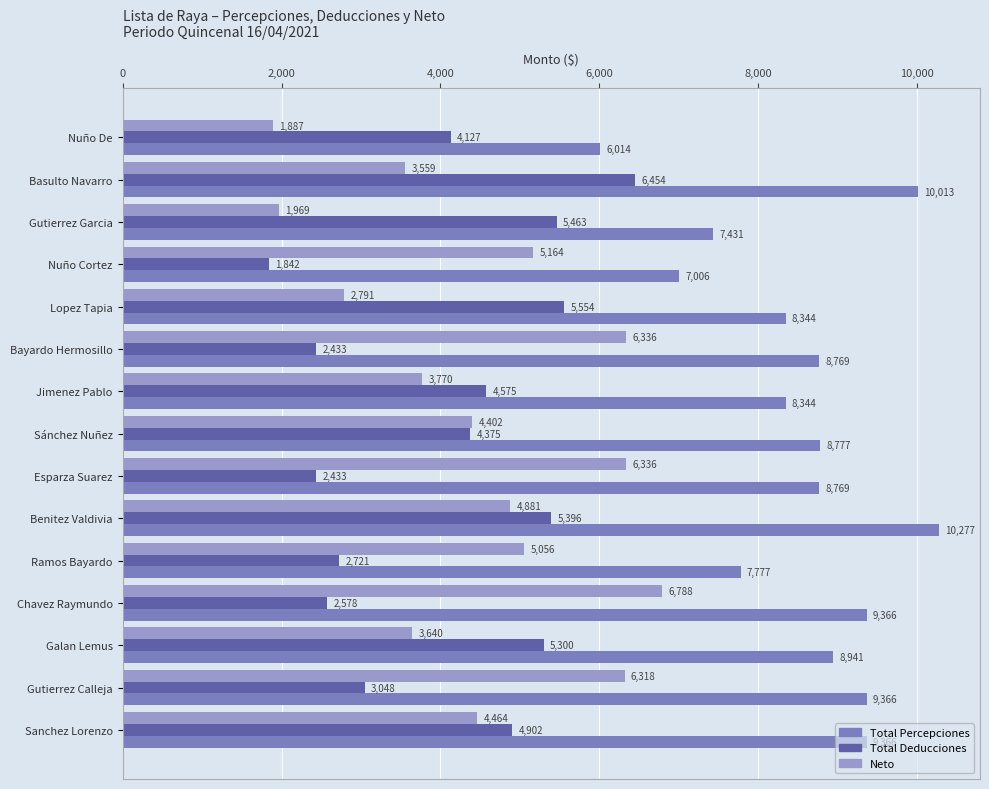

At which label is Total Deducciones closest to 4148?

Nuño De